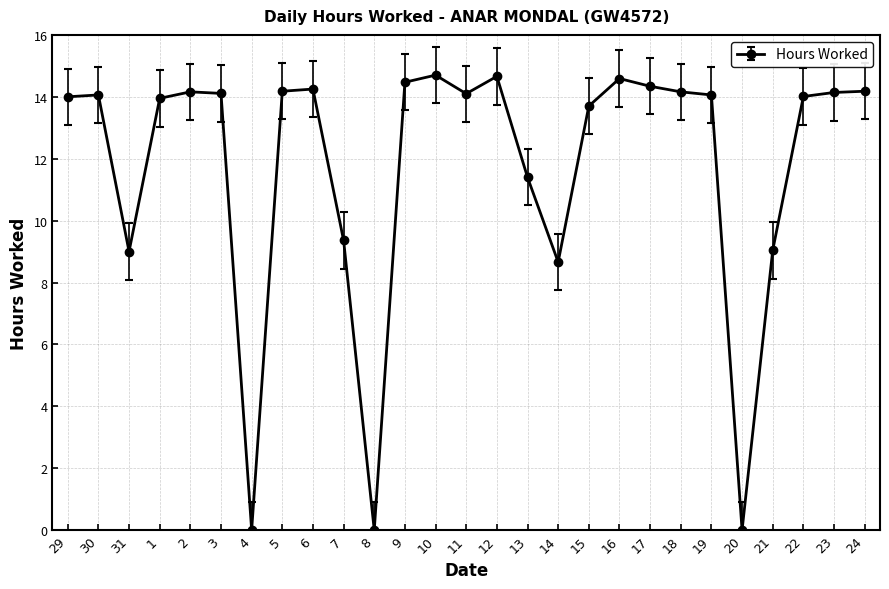

What is the sum of the values at 7 and 4?

9.4